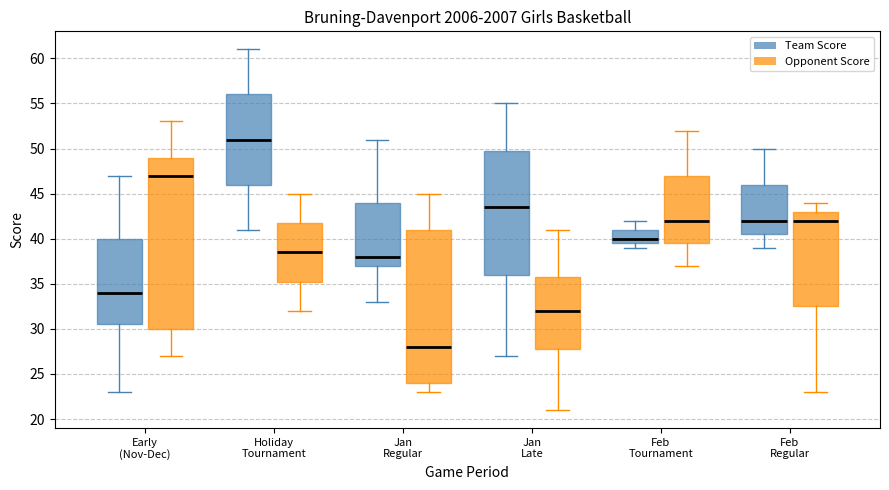

Reading left to right, read every box against the y-axis: the position of its median line, the range the box covers, and the ends of its whiskers. The values are not printed on the chart, so give them approximately, as read against the axis.

Early (Nov-Dec) (Team Score): median 34.0, box 30.5 to 40.0, whiskers 23.0 to 47.0
Early (Nov-Dec) (Opponent Score): median 47.0, box 30.0 to 49.0, whiskers 27.0 to 53.0
Holiday Tournament (Team Score): median 51.0, box 46.0 to 56.0, whiskers 41.0 to 61.0
Holiday Tournament (Opponent Score): median 38.5, box 35.5 to 42.0, whiskers 32.0 to 45.0
Jan Regular (Team Score): median 38.0, box 37.0 to 44.0, whiskers 33.0 to 51.0
Jan Regular (Opponent Score): median 28.0, box 24.0 to 41.0, whiskers 23.0 to 45.0
Jan Late (Team Score): median 43.5, box 36.0 to 50.0, whiskers 27.0 to 55.0
Jan Late (Opponent Score): median 32.0, box 28.0 to 36.0, whiskers 21.0 to 41.0
Feb Tournament (Team Score): median 40.0, box 39.5 to 41.0, whiskers 39.0 to 42.0
Feb Tournament (Opponent Score): median 42.0, box 39.5 to 47.0, whiskers 37.0 to 52.0
Feb Regular (Team Score): median 42.0, box 40.5 to 46.0, whiskers 39.0 to 50.0
Feb Regular (Opponent Score): median 42.0, box 32.5 to 43.0, whiskers 23.0 to 44.0